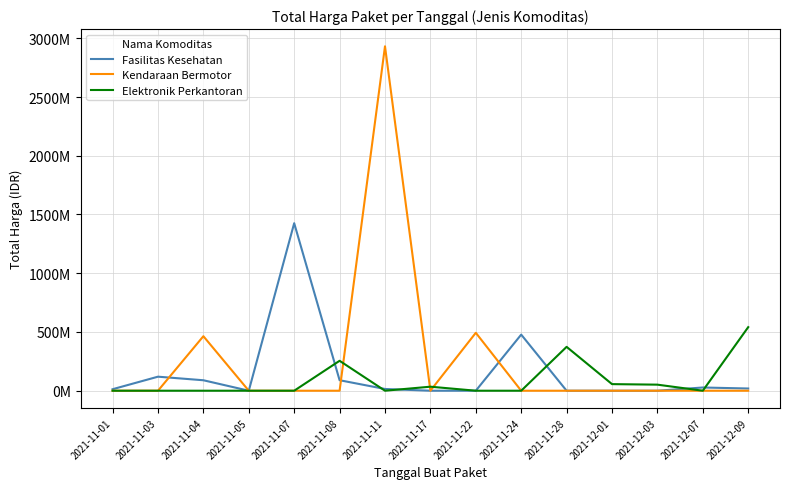

Which series has the widest spread of values?

Kendaraan Bermotor